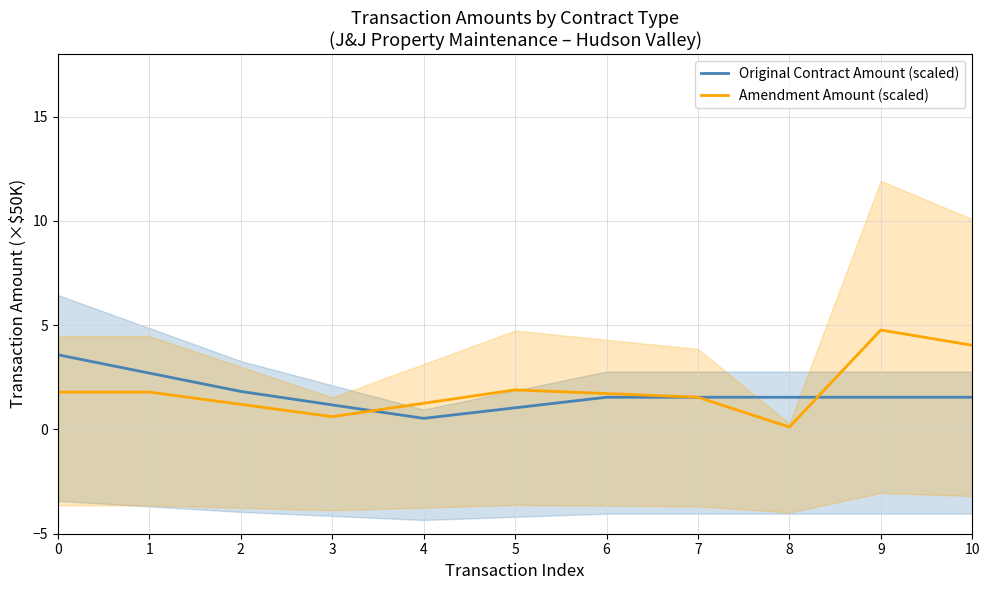

Does the chart have visible grid lines?

Yes